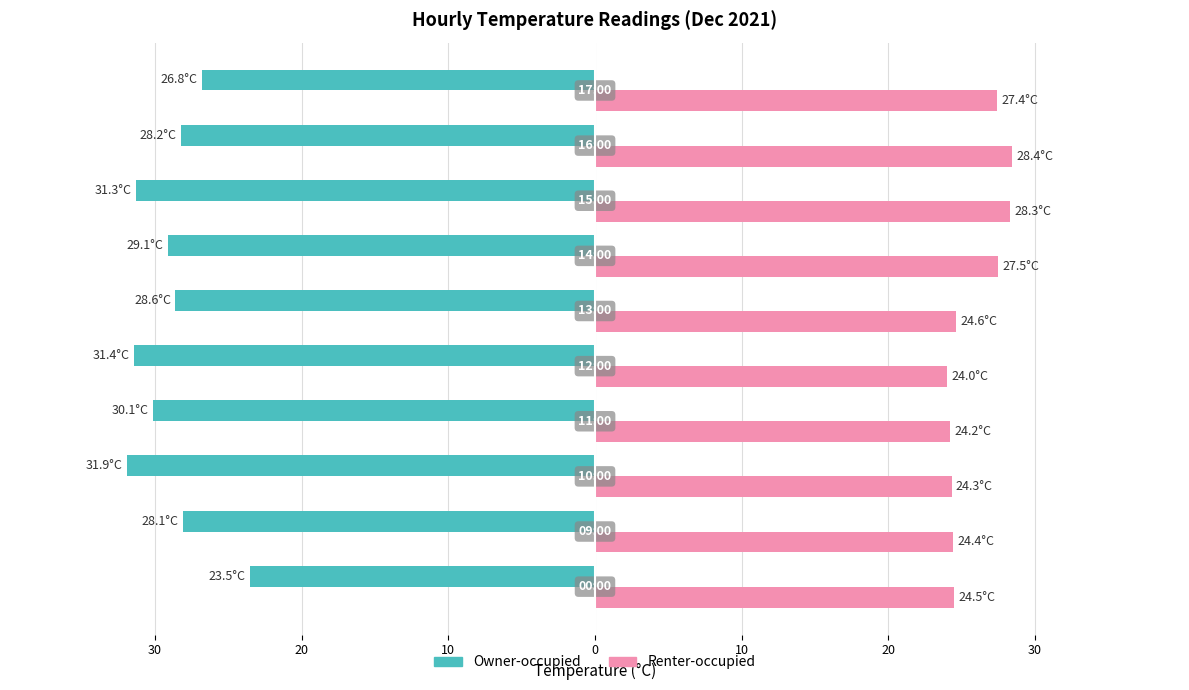

What are all the series names shown in the legend?

Owner-occupied, Renter-occupied